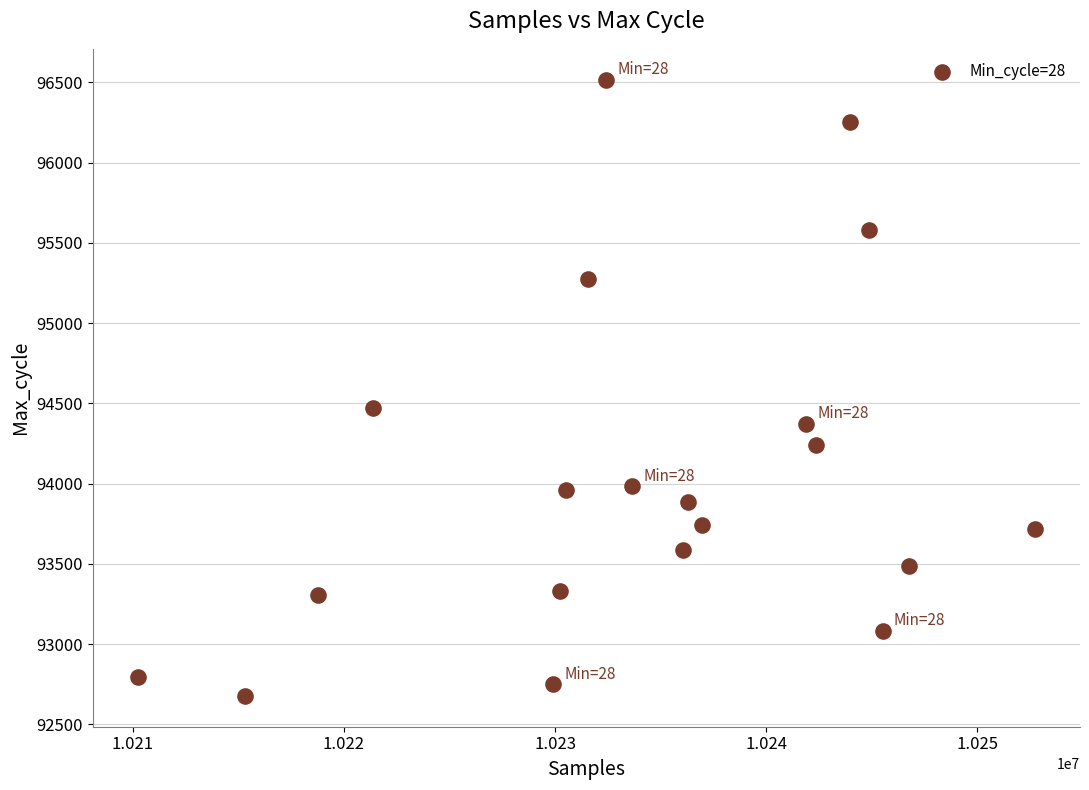

What Y value in the scatter plot is closest to 94597?

94470